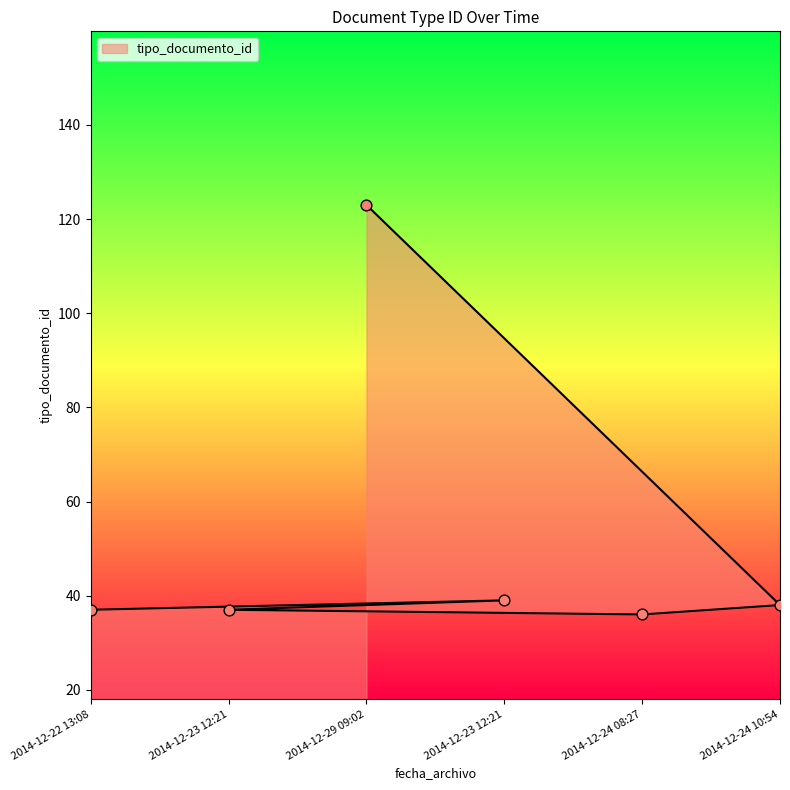

What is the change in value from 2014-12-24 08:27 to 2014-12-23 12:21?

+3